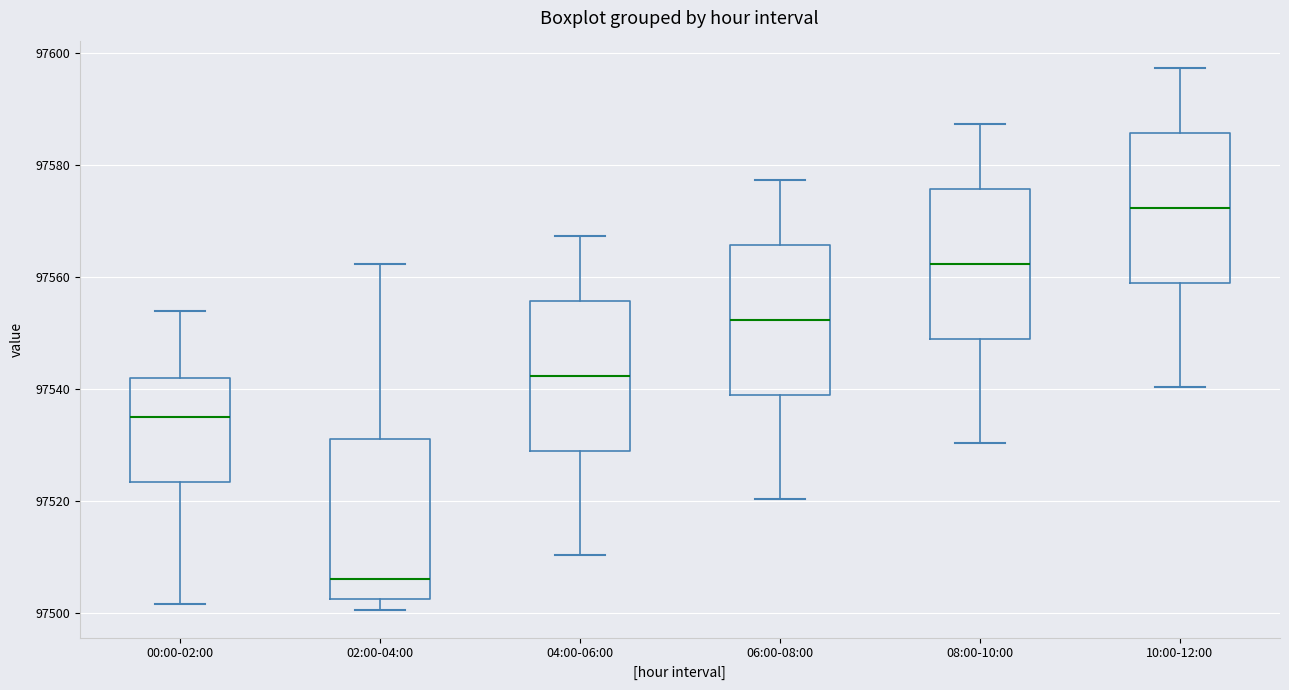

Which box's median line is the highest?

10:00-12:00